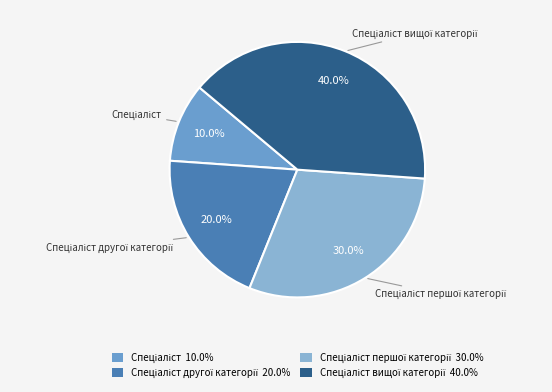

Is there a majority slice in this chart?

No